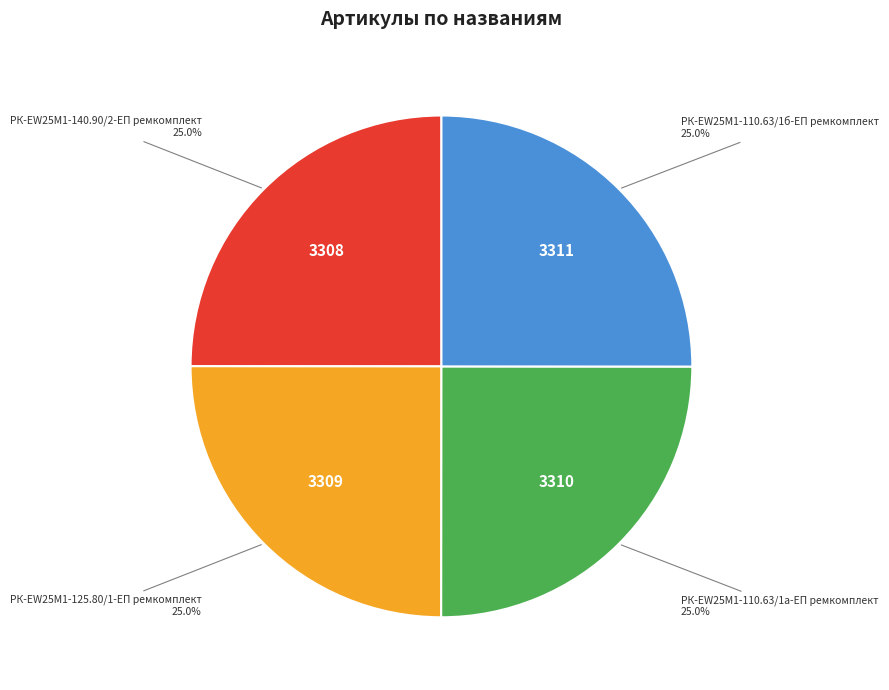

Does any single category account for the majority?

No